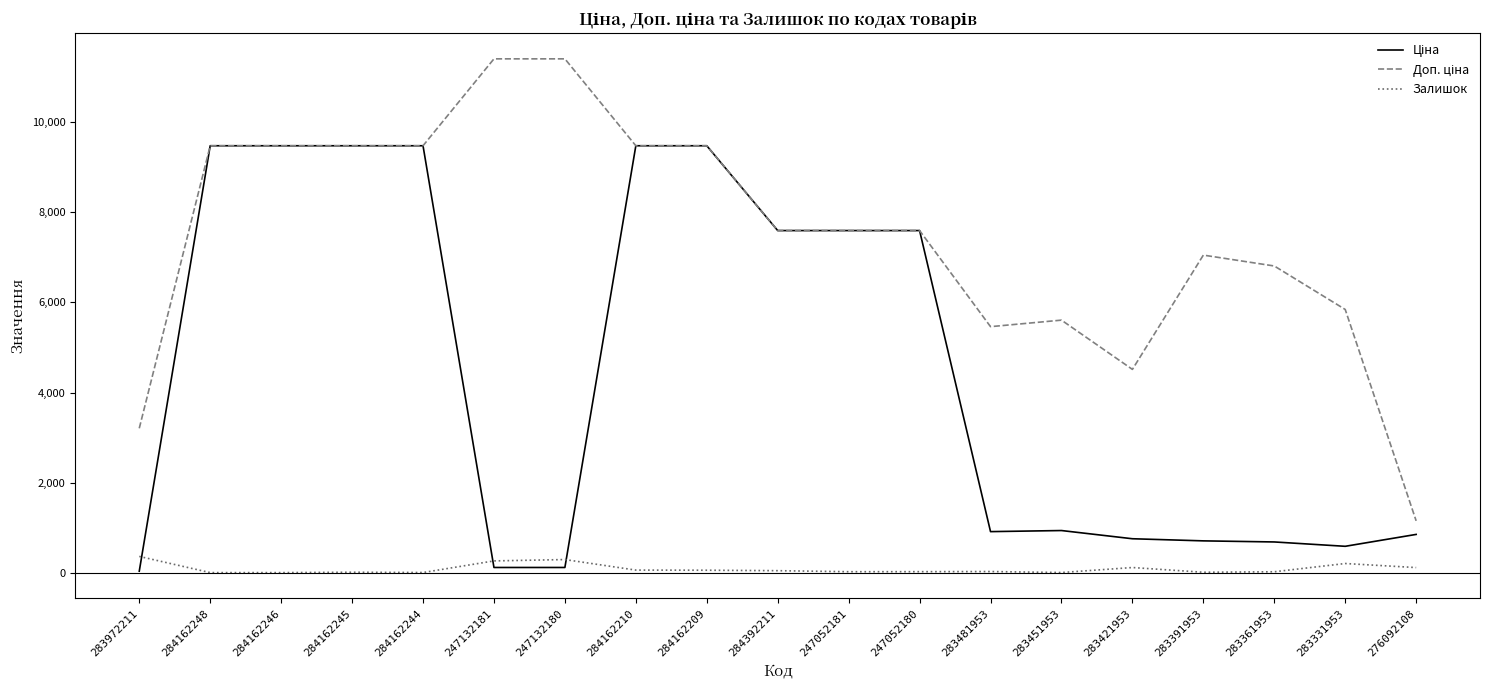

What is the maximum value shown in the chart?

11410.0